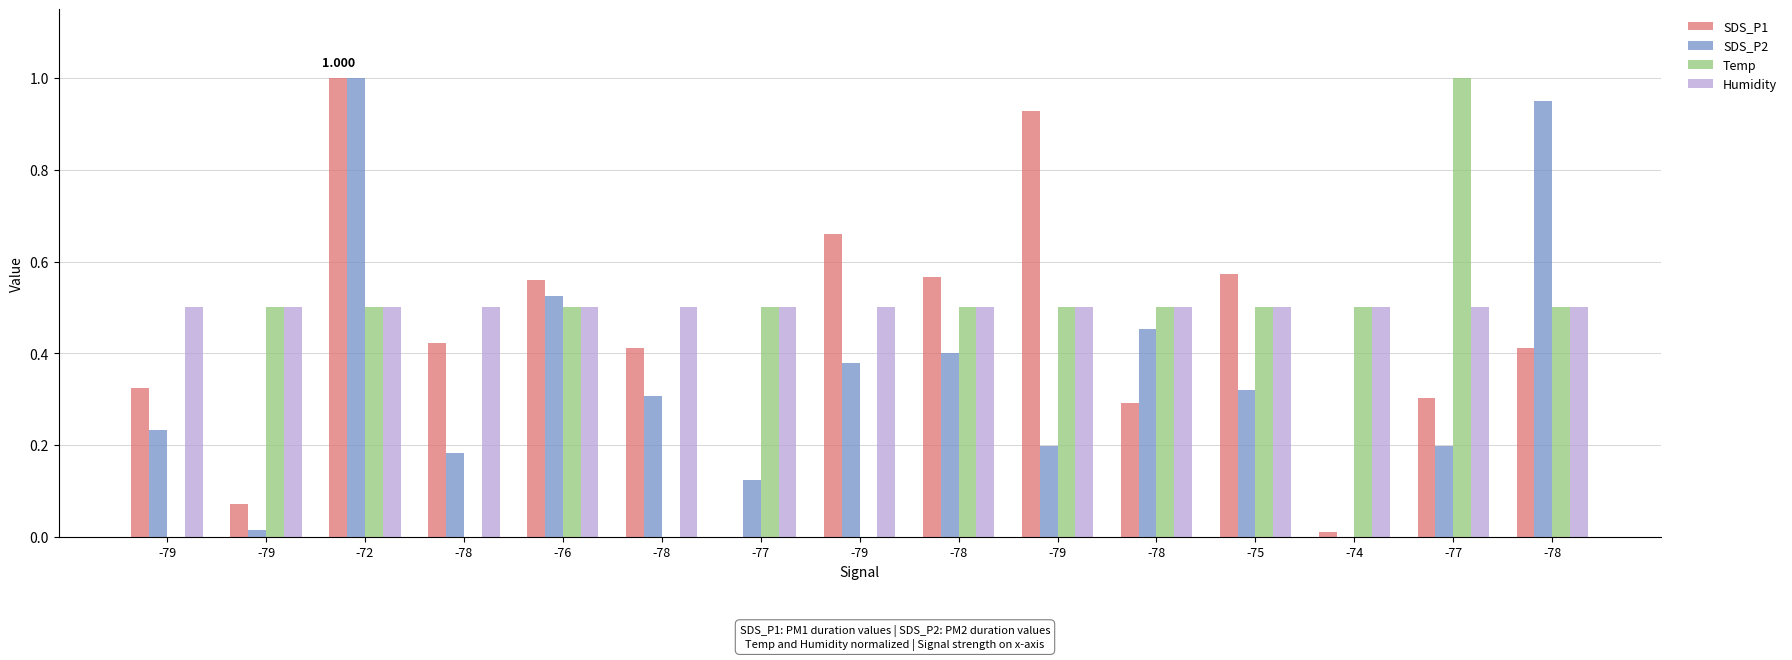

Are the bars grouped side by side (vs. stacked)?

Yes